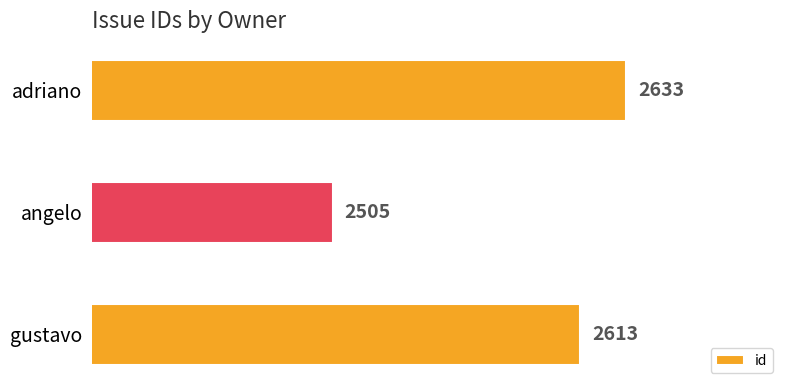

List the labels in order of value, smallest first.

angelo, gustavo, adriano